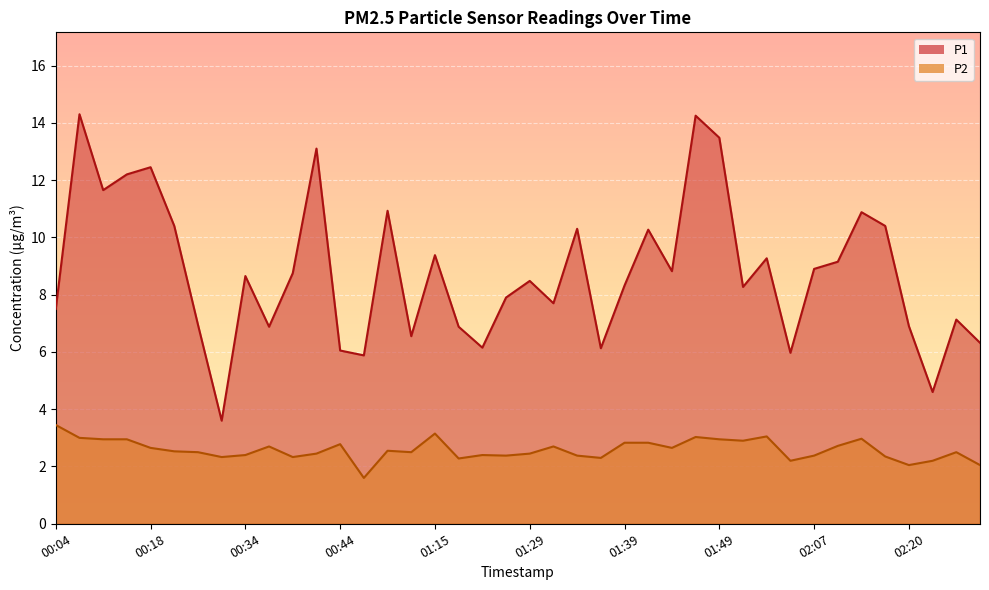

Which label corresponds to the smallest value in the chart?

00:54